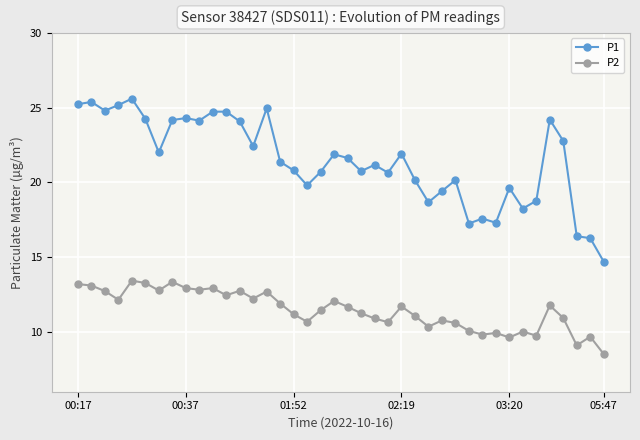

What is the average value of the P1 series?

21.5